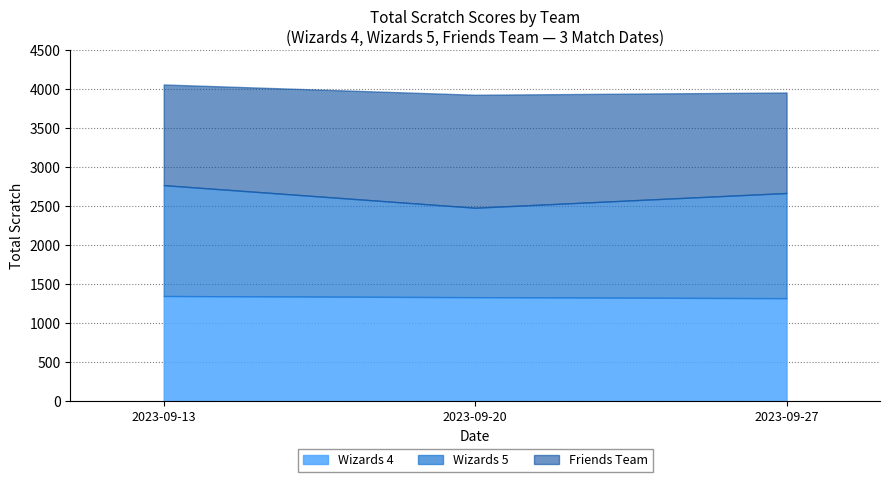

What is the total value across all series at 2023-09-27?

3961